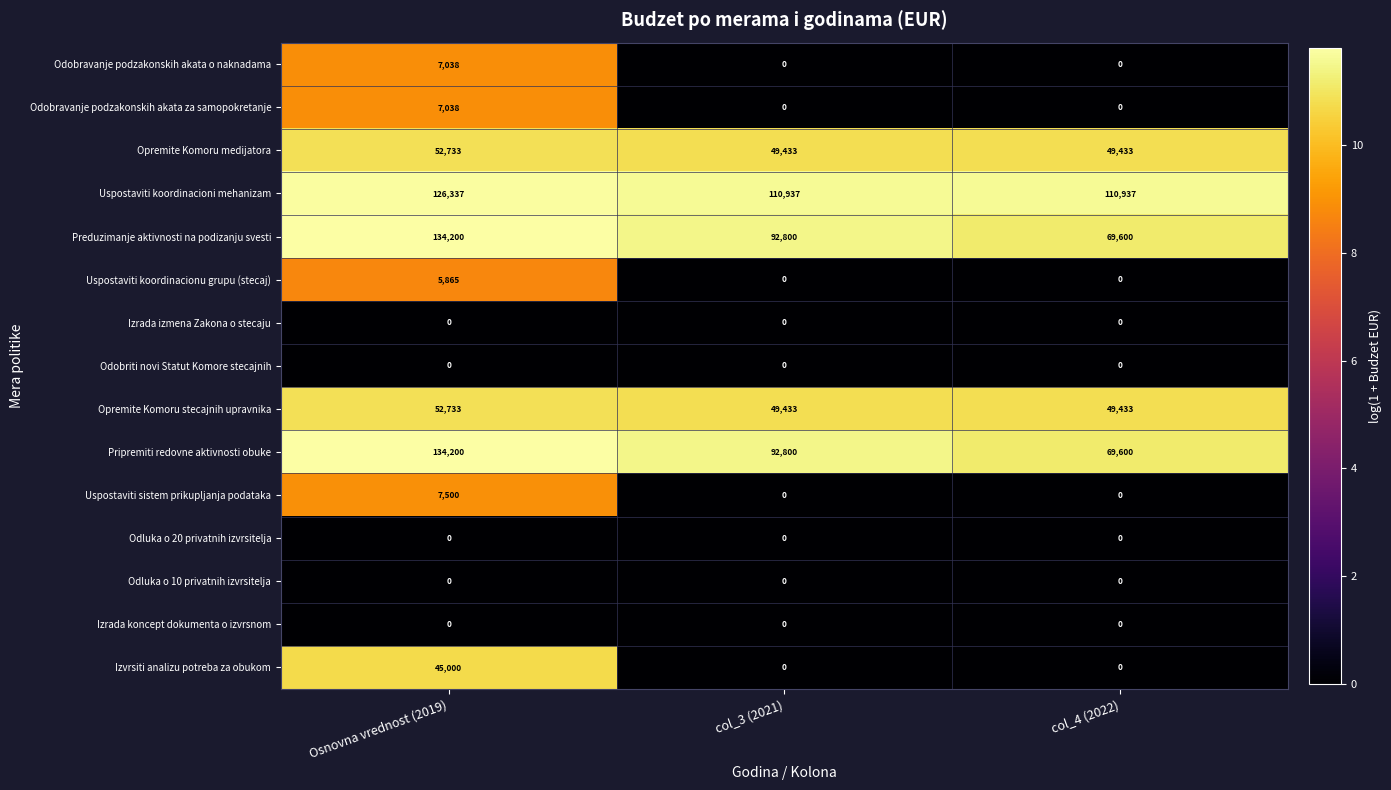

What is the difference between the maximum and minimum values in the Odobravanje podzakonskih akata o naknadama series?

7038